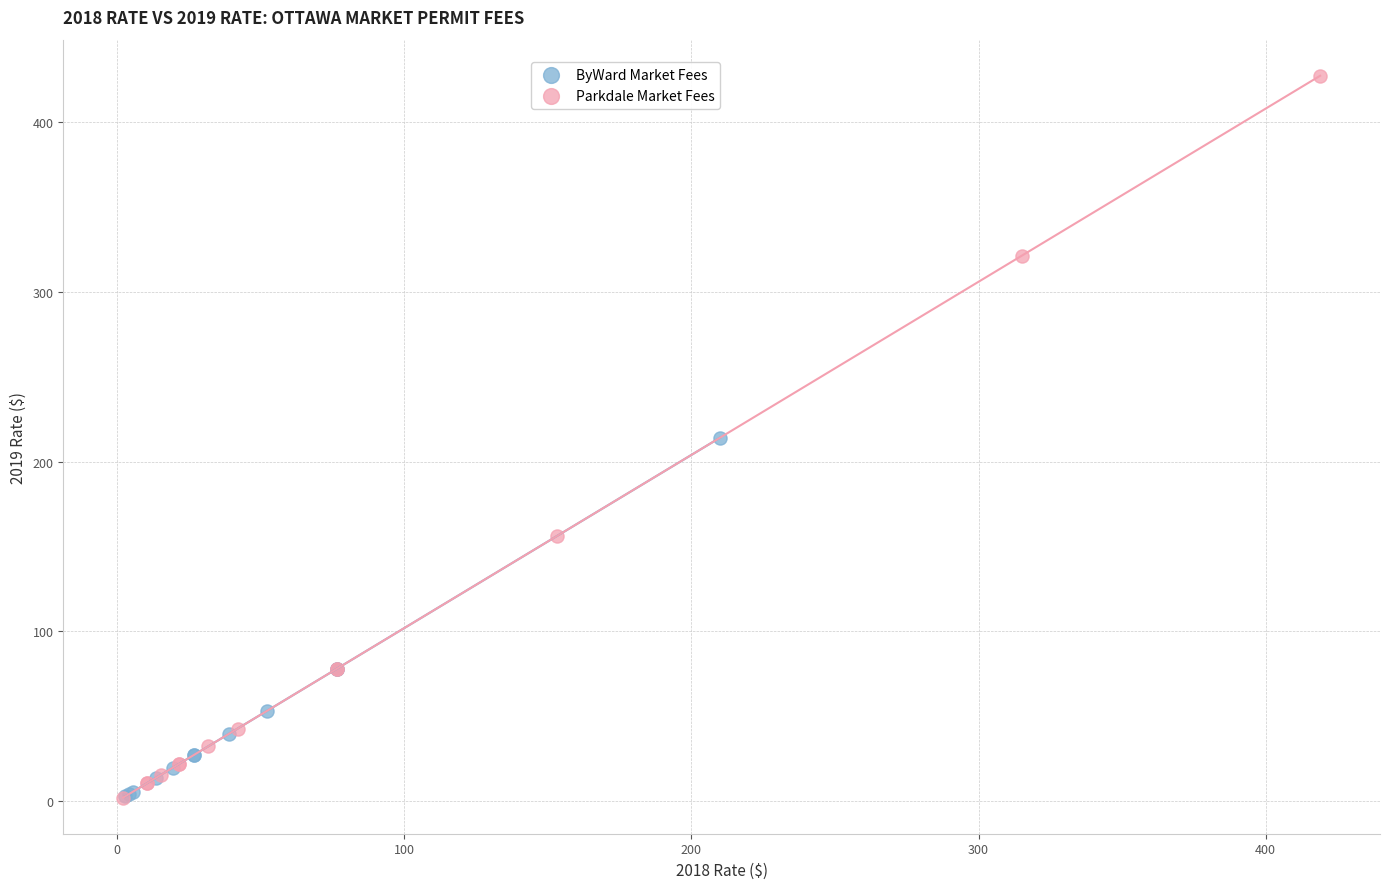

Which series has the widest spread of Y values?

Parkdale Market Fees